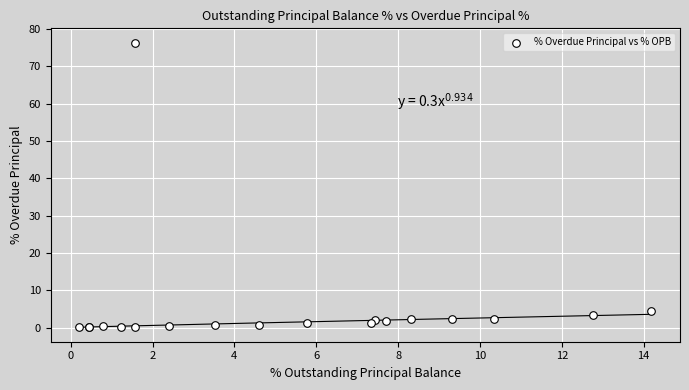

What Y value in the scatter plot is closest to 38?

4.5